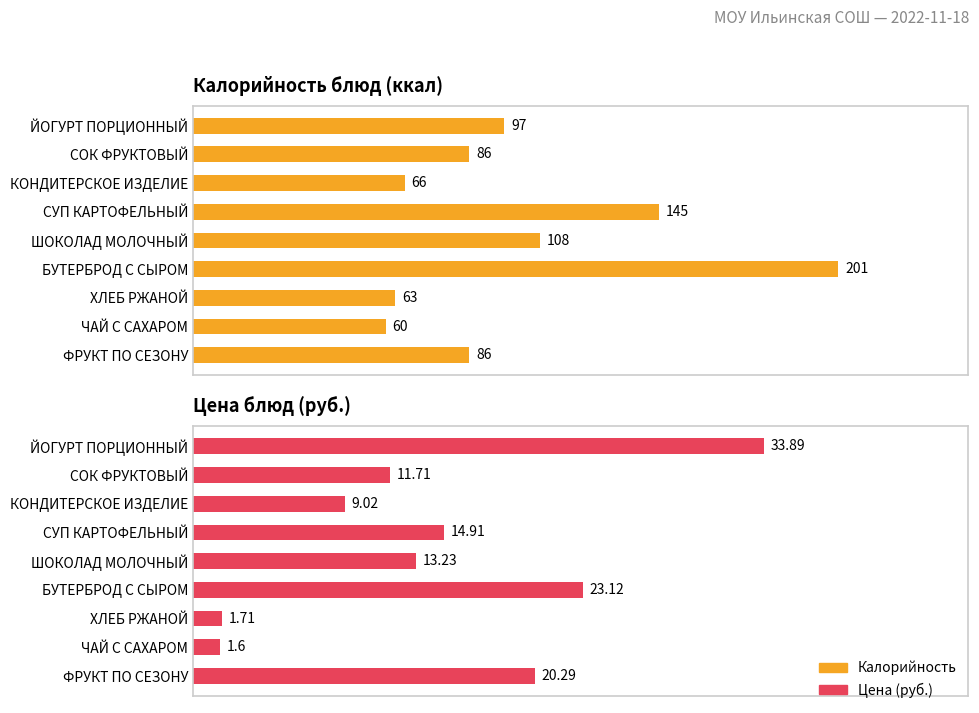

Which has a higher value, ШОКОЛАД МОЛОЧНЫЙ or БУТЕРБРОД С СЫРОМ?

БУТЕРБРОД С СЫРОМ